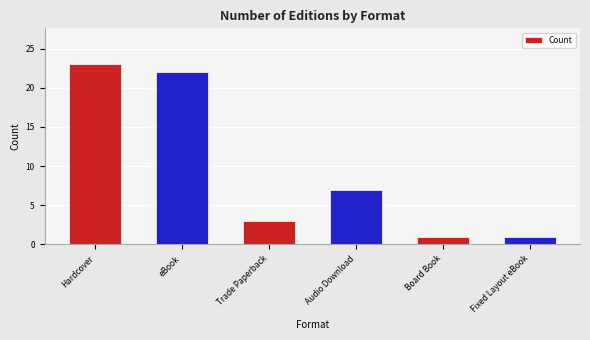

What is the difference between the maximum and second lowest values?

22